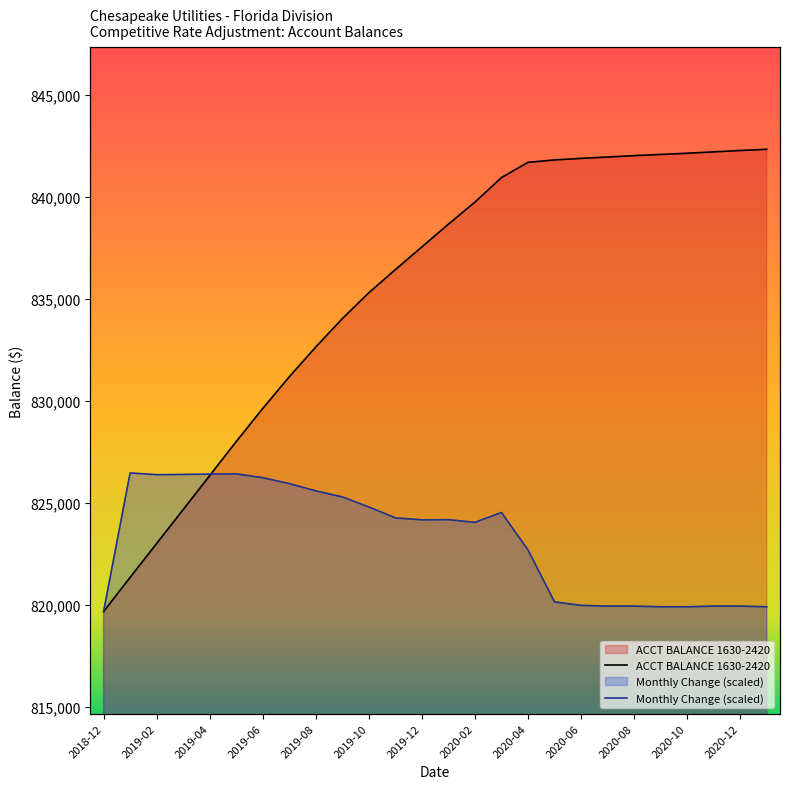

How many series are shown in this chart?

2